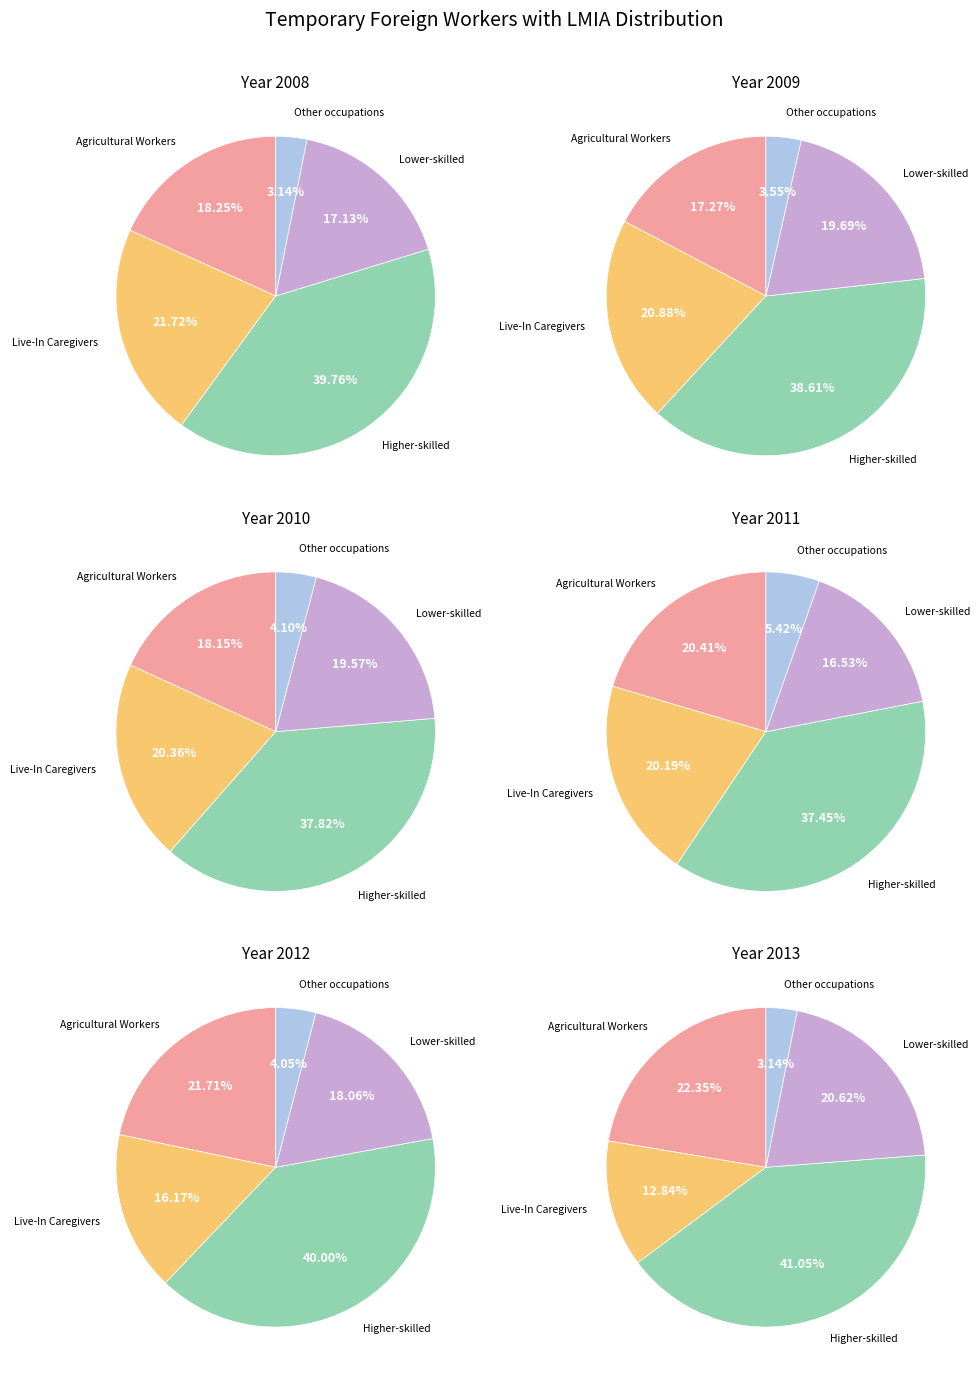

To the nearest percent, what percentage of the pie is Live-In Caregivers?

22%